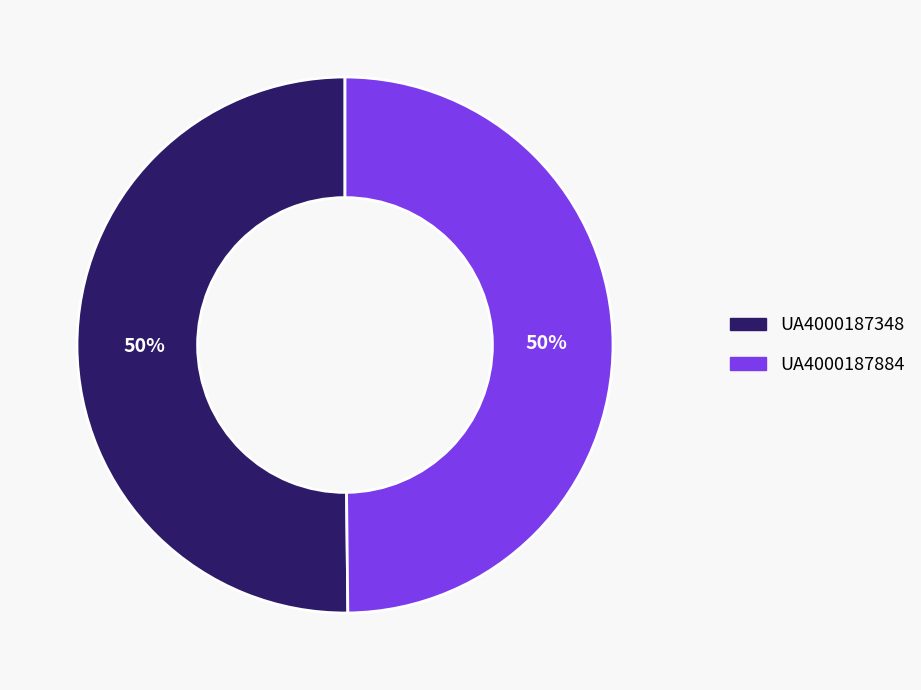

Count the number of slices in the pie.

2